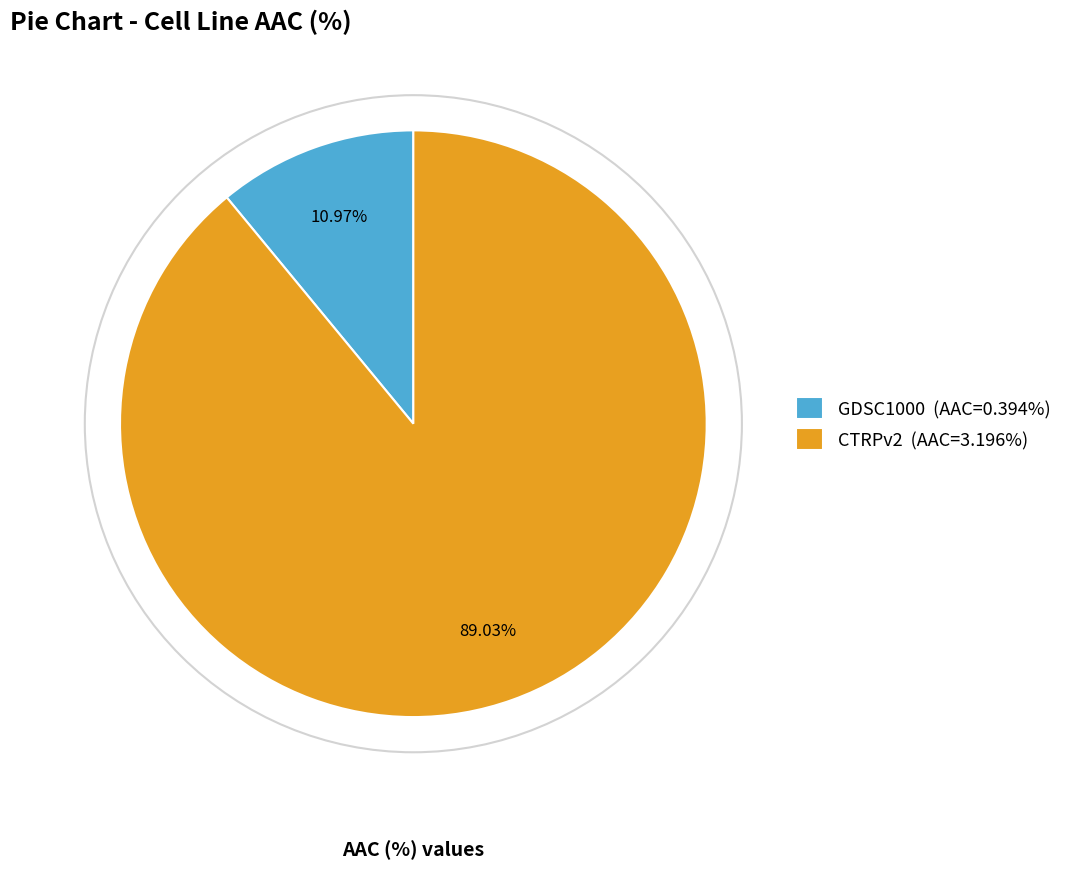

Is CTRPv2 the majority of the pie?

Yes